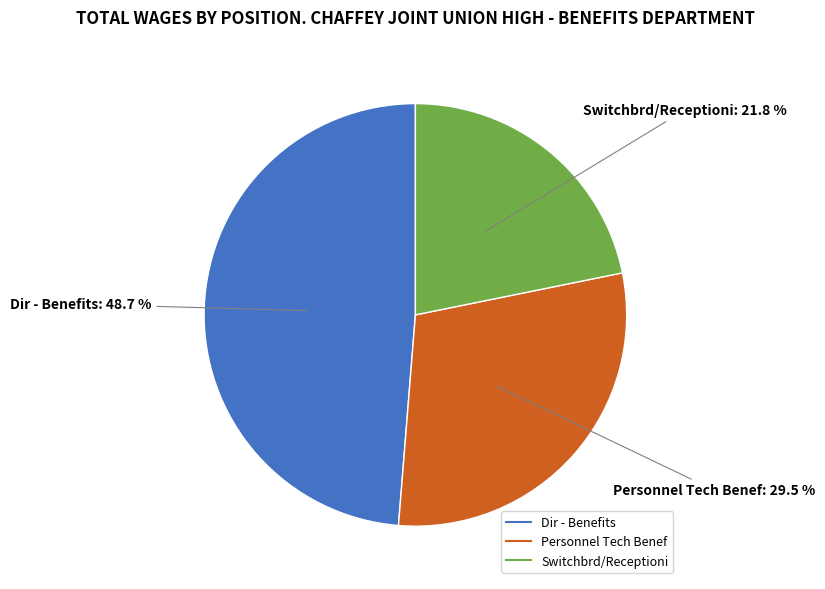

Rank the categories by value from lowest to highest.

Switchbrd/Receptioni, Personnel Tech Benef, Dir - Benefits